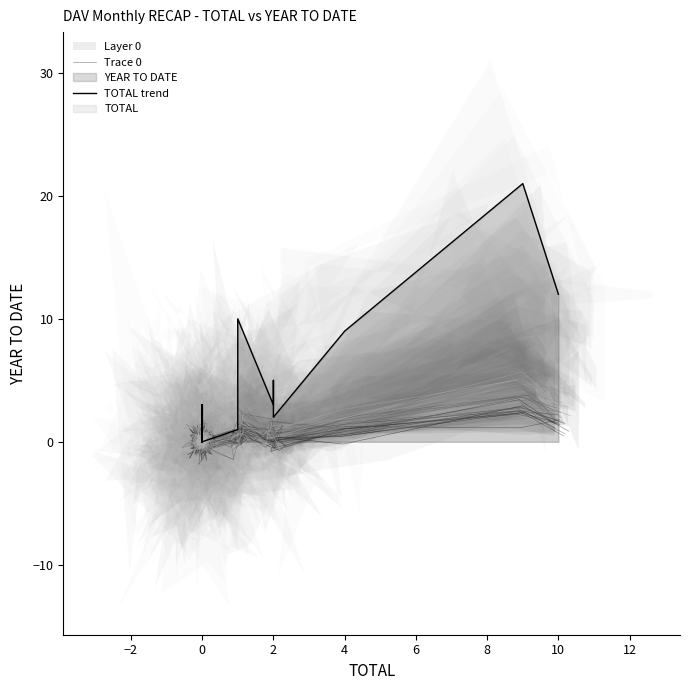

Which series has the largest range (max minus min)?

TOTAL trend